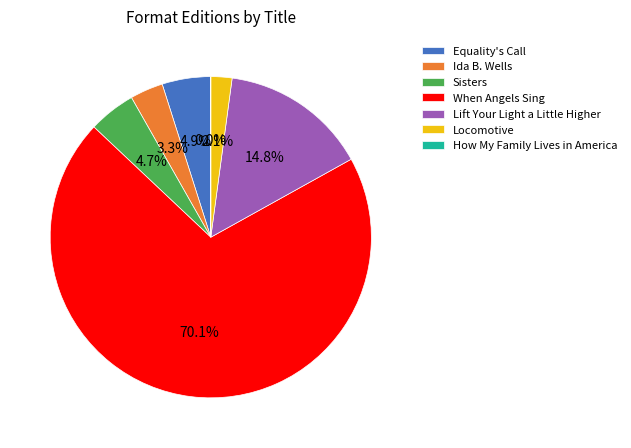

Which category accounts for the majority?

When Angels Sing